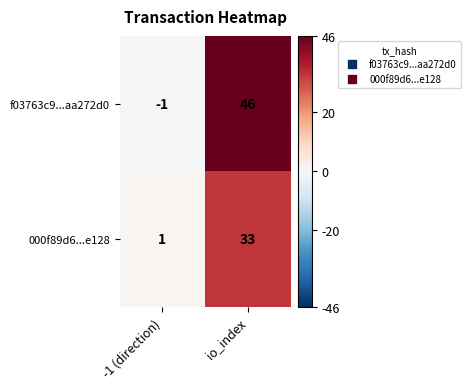

Which series has the largest total across all categories?

f03763c9...aa272d0